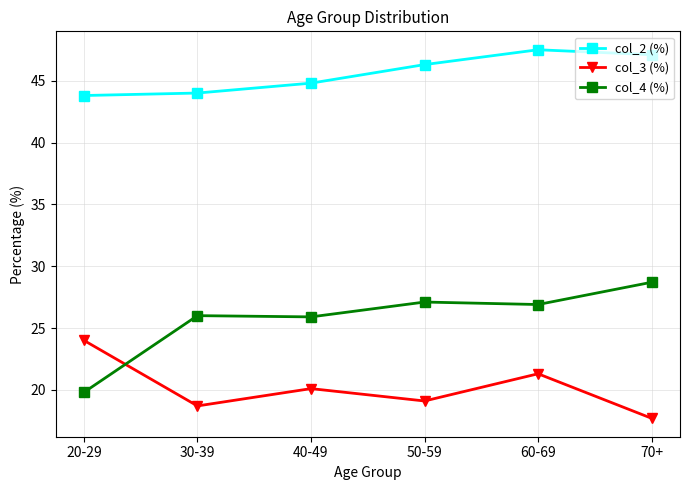

Is it true that col_2 (%) equals 46.3 at 50-59?

True